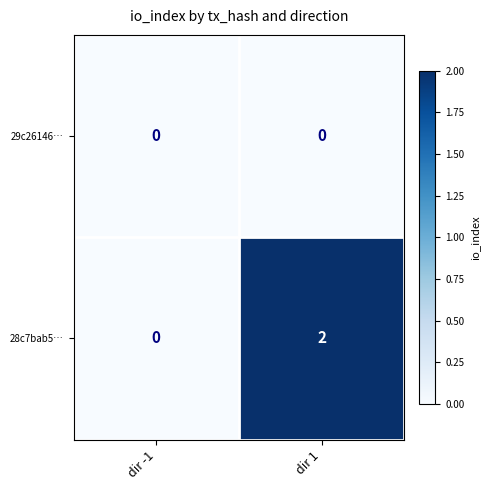

Reading left to right, extract all data points from this chart.

29c26146…: dir -1=0	dir 1=0
28c7bab5…: dir -1=0	dir 1=2